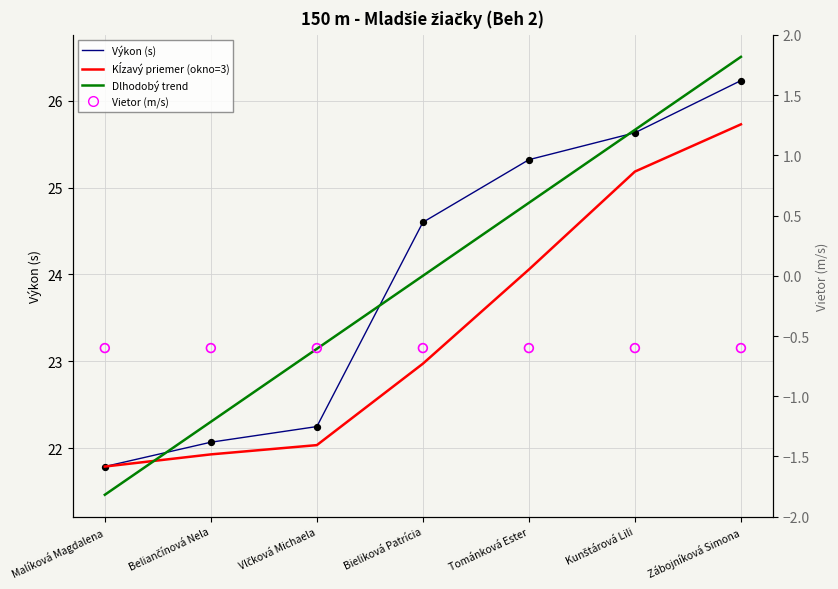

Which series contains the lowest Y value?

Vietor (m/s)